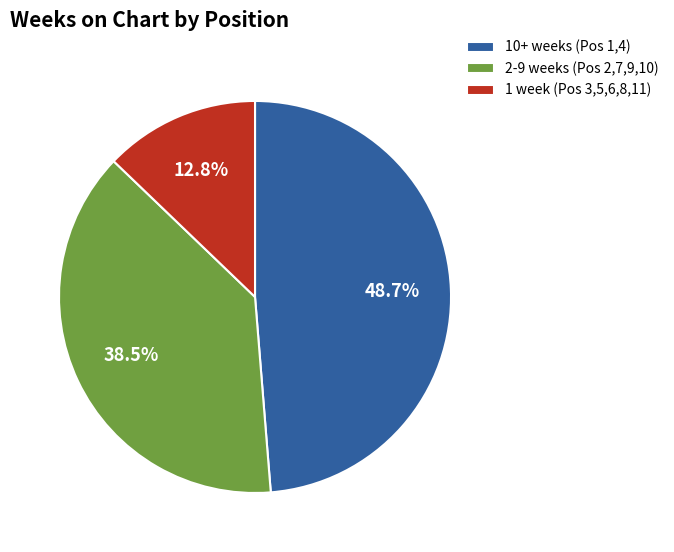

Between 1 week (Pos 3,5,6,8,11) and 2-9 weeks (Pos 2,7,9,10), which is larger?

2-9 weeks (Pos 2,7,9,10)